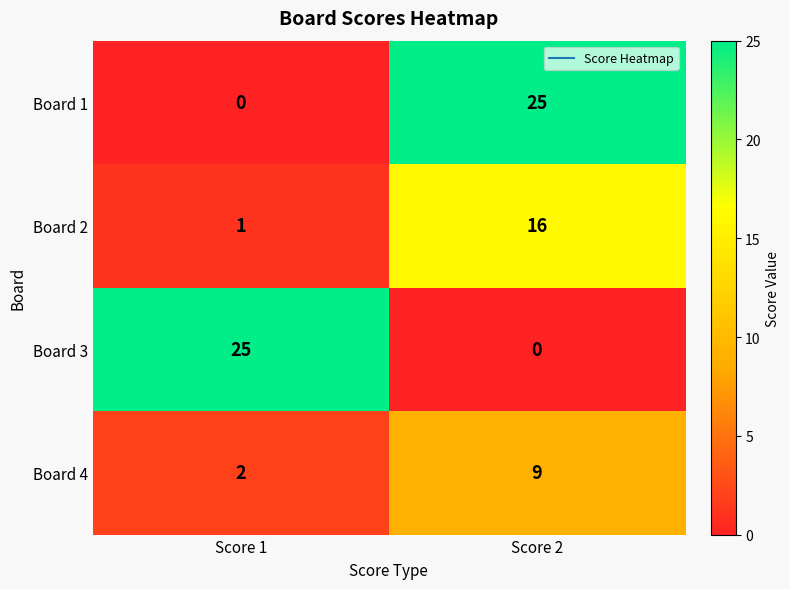

What is the difference between the highest and lowest values at Score 1?

25